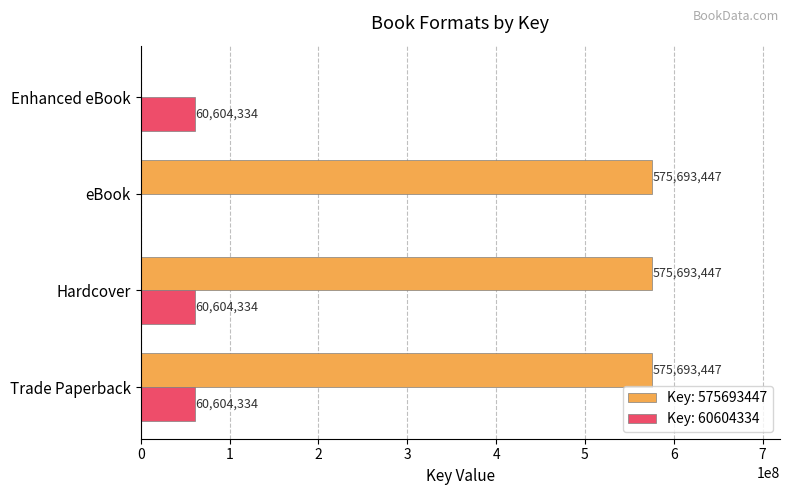

What is the sum of all Key: 575693447 values?

1727080341